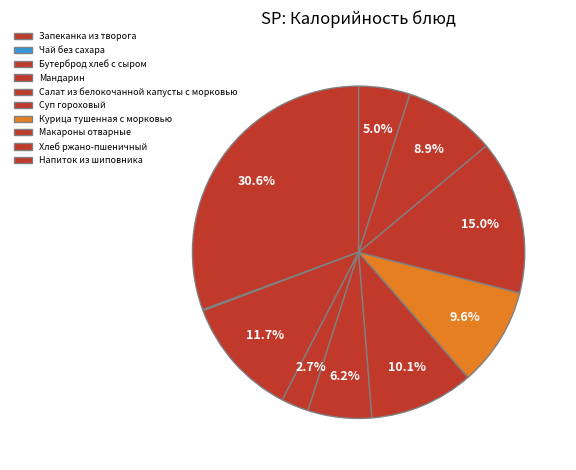

Which slice is the smallest?

Чай без сахара